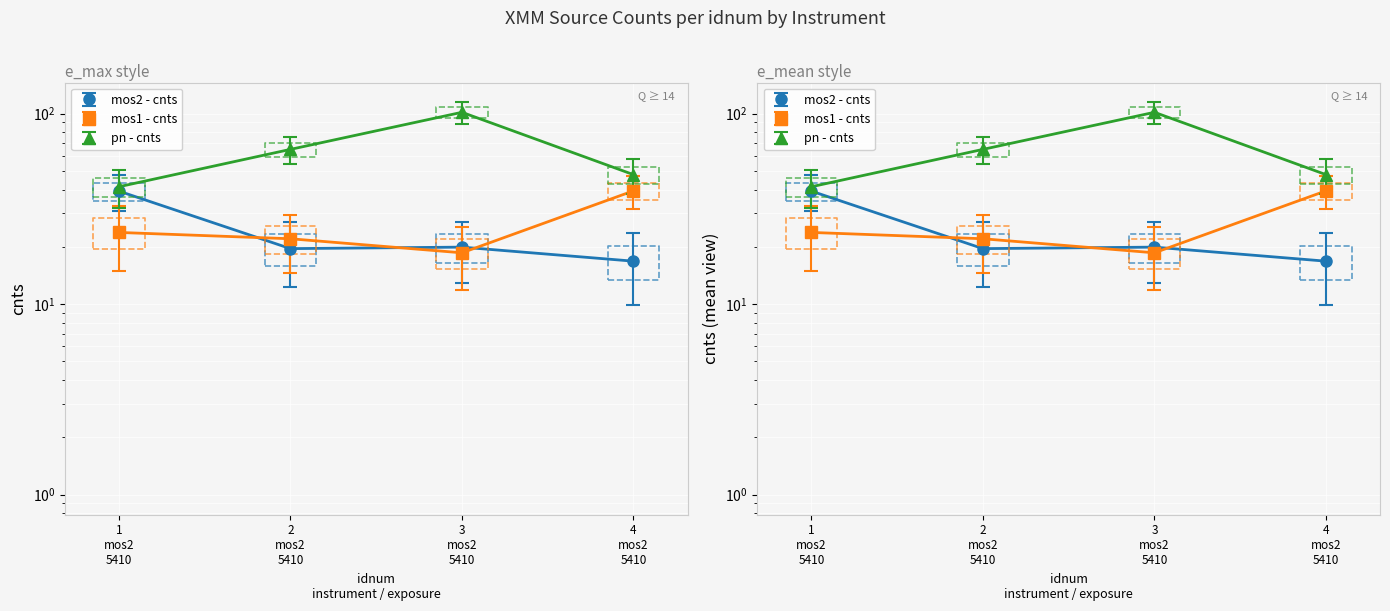

The mos1 - cnts series shows 62.1 at 4 mos2 5410. True or false?

False